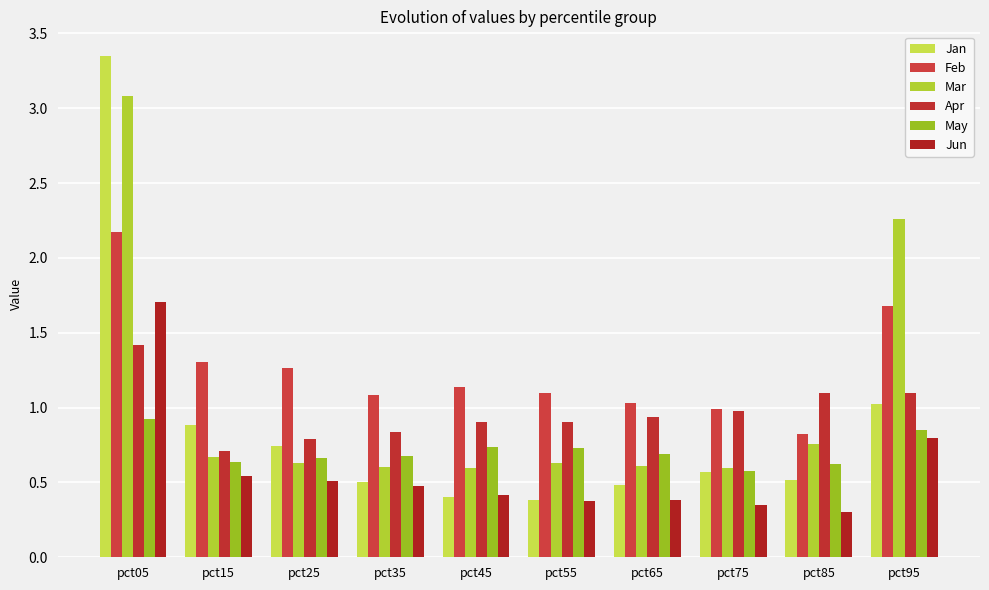

Is the value of Jan at pct95 greater than the value of Jun at pct05?

No